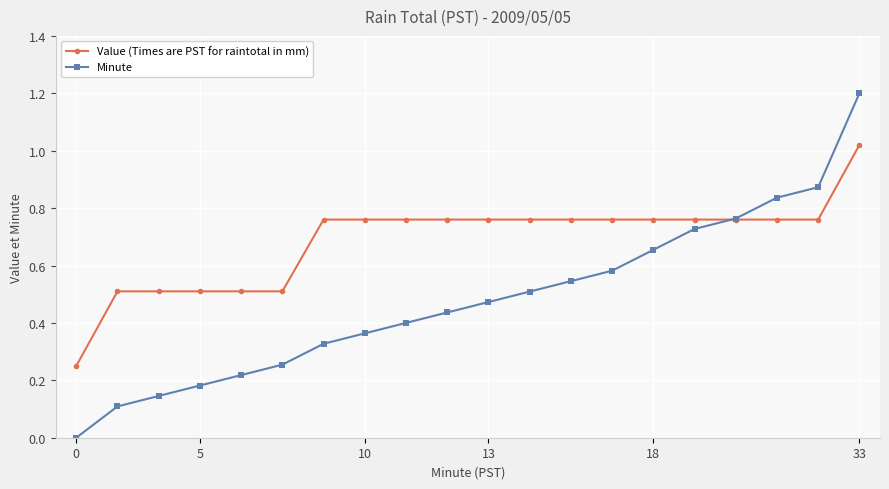

What is the greatest value displayed?

1.2